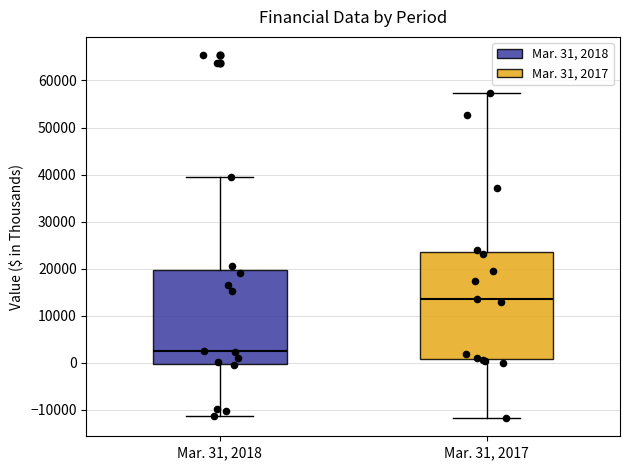

Reading left to right, read every box against the y-axis: the position of its median line, the range the box covers, and the ends of its whiskers. The values are not printed on the chart, so give them approximately, as read against the axis.

Mar. 31, 2018: median 3000, box 0 to 20000, whiskers -11000 to 40000
Mar. 31, 2017: median 14000, box 1000 to 24000, whiskers -12000 to 57000